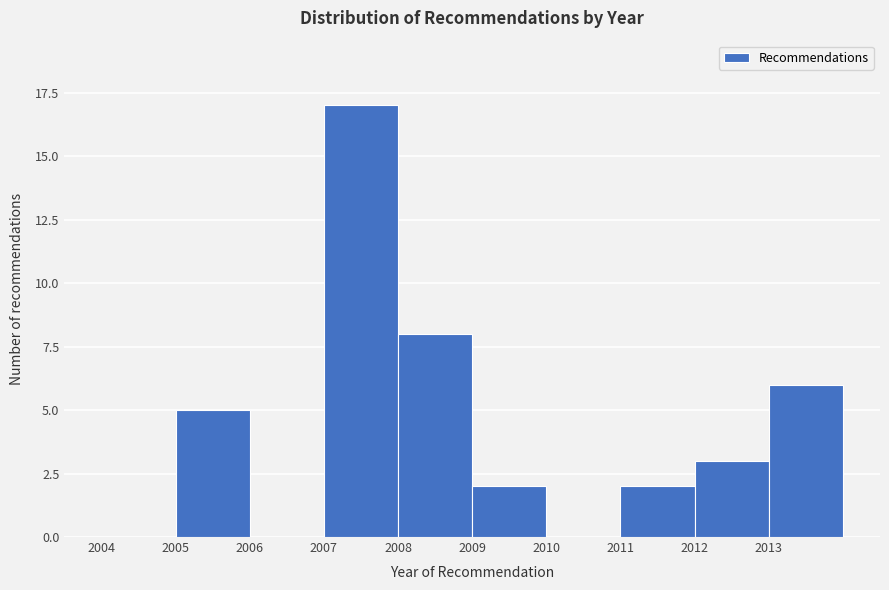

Over which range of the x-axis is the bar tallest?

2007 to 2008